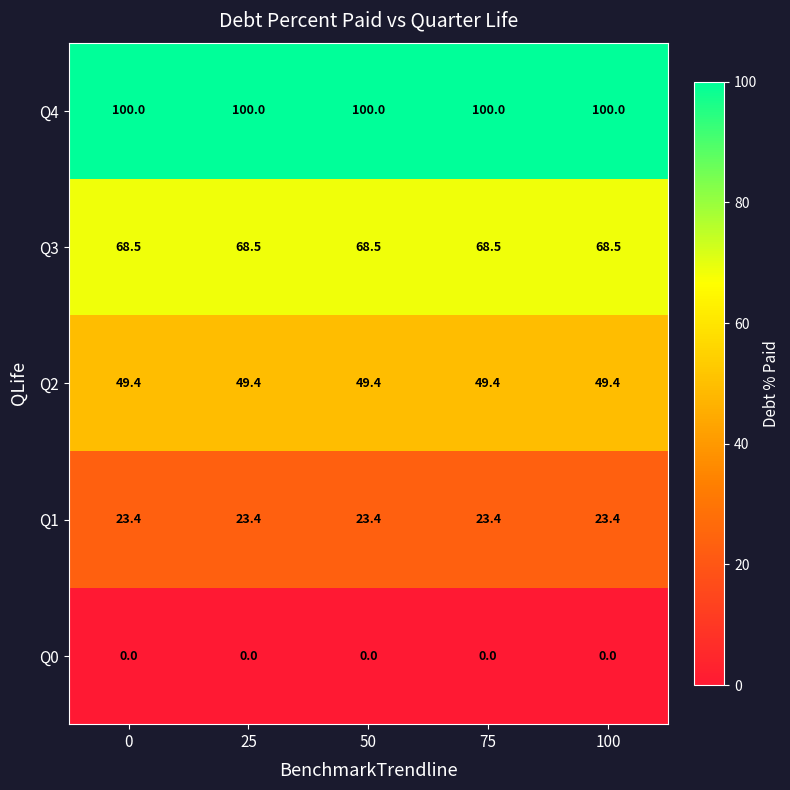

Rank the series by their maximum value, from highest to lowest.

Q4, Q3, Q2, Q1, Q0